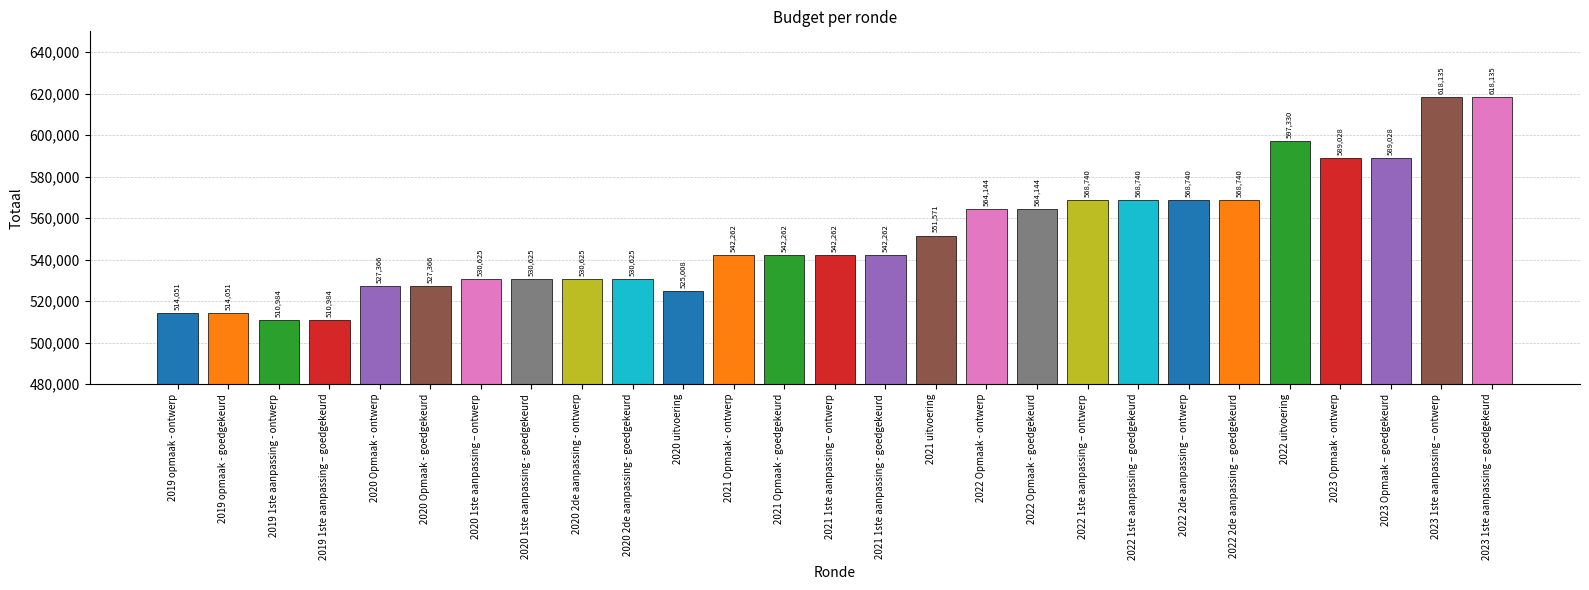

What is the sum of the values at 2020 2de aanpassing - ontwerp and 2021 Opmaak - ontwerp?

1072887